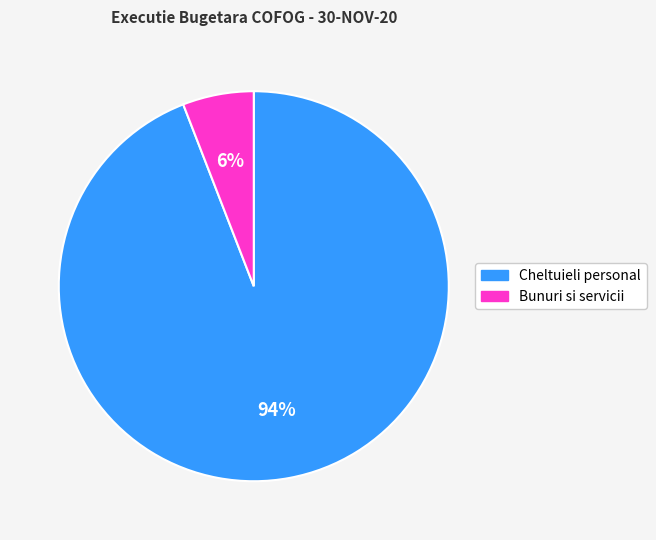

Is there a majority slice in this chart?

Yes